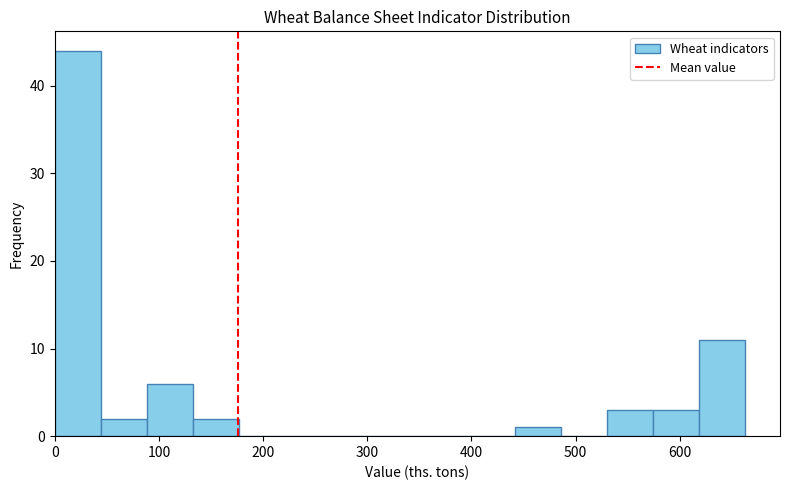

Reading left to right, list every bar in this chart as the range it spans on the x-axis followed by its height. Neither the bar edges nor the heights are printed on the chart, so give them approximately, as read against the axes.

0 to 40: 44
40 to 90: 2
90 to 130: 6
130 to 180: 2
180 to 220: 0
220 to 270: 0
270 to 310: 0
310 to 350: 0
350 to 400: 0
400 to 440: 0
440 to 490: 1
490 to 530: 0
530 to 570: 3
570 to 620: 3
620 to 660: 11